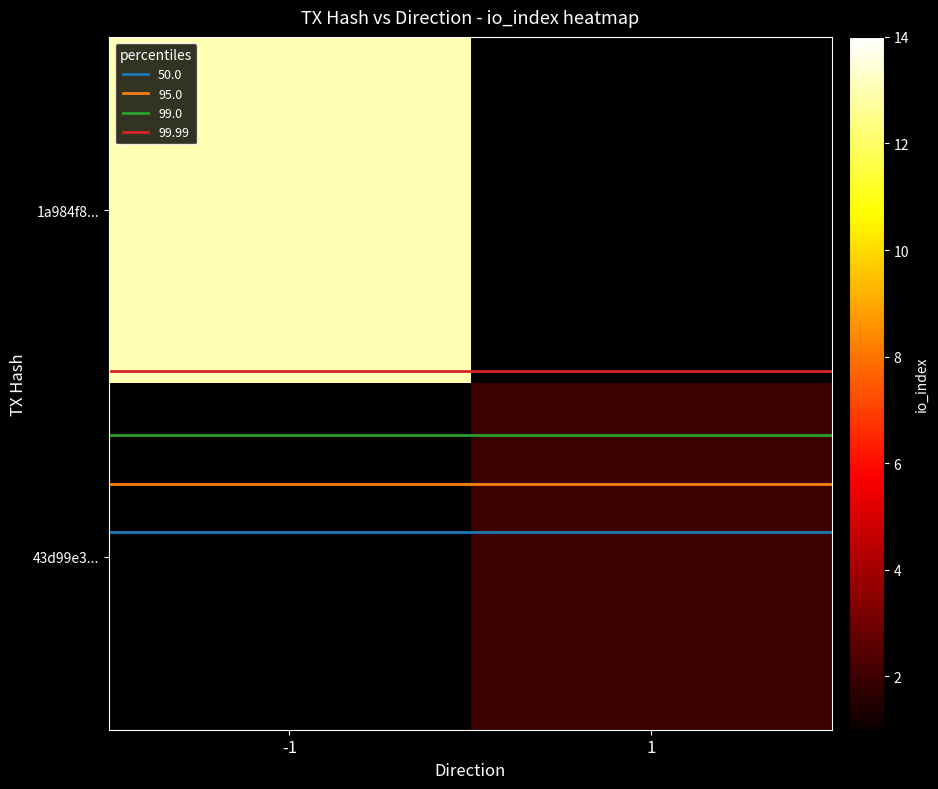

Is the value of 43d99e3... at 1 greater than the value of 1a984f8... at -1?

No